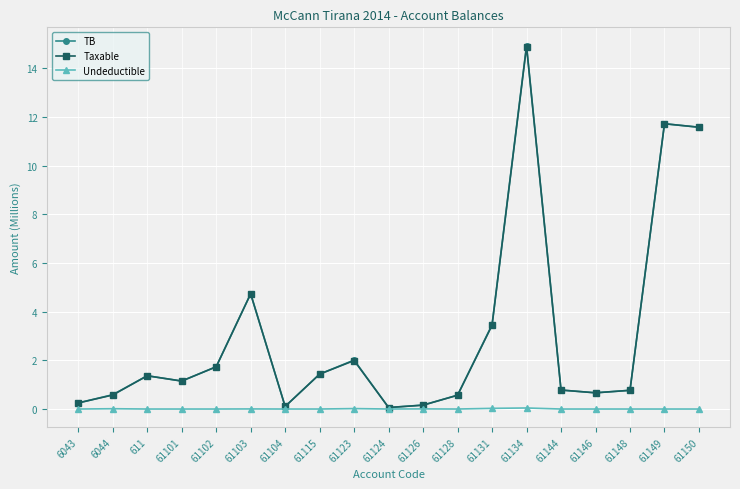

Does the chart display data point markers on the line(s)?

Yes